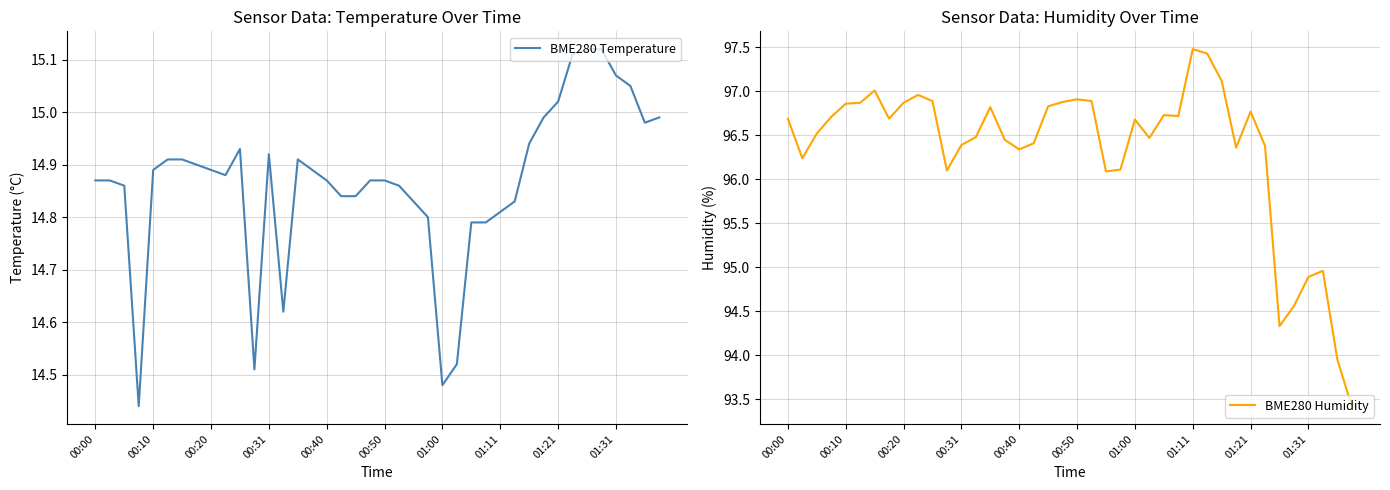

How many series are shown in this chart?

2